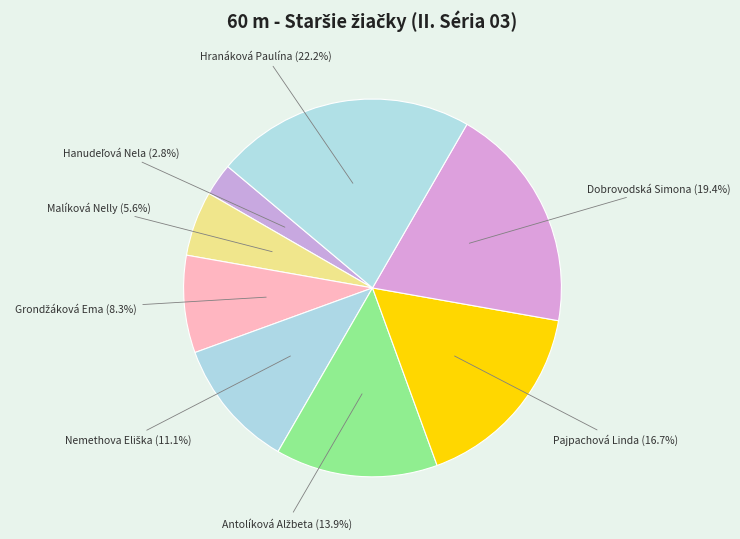

Count the number of slices in the pie.

8